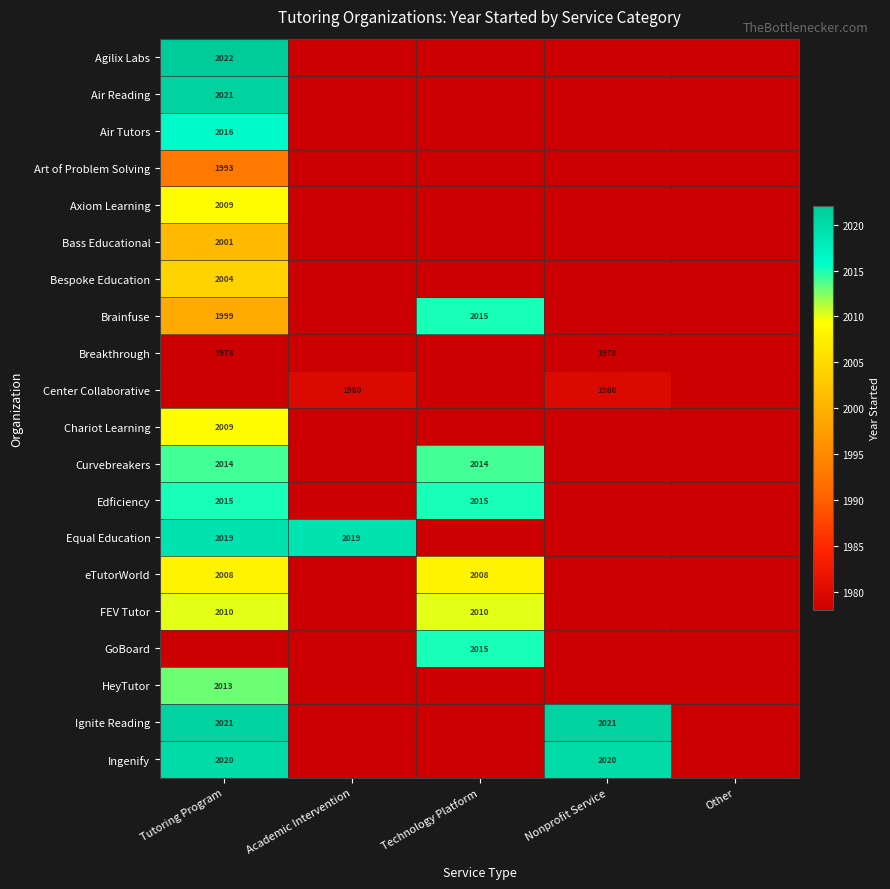

The value of HeyTutor at Tutoring Program is 3526. True or false?

False